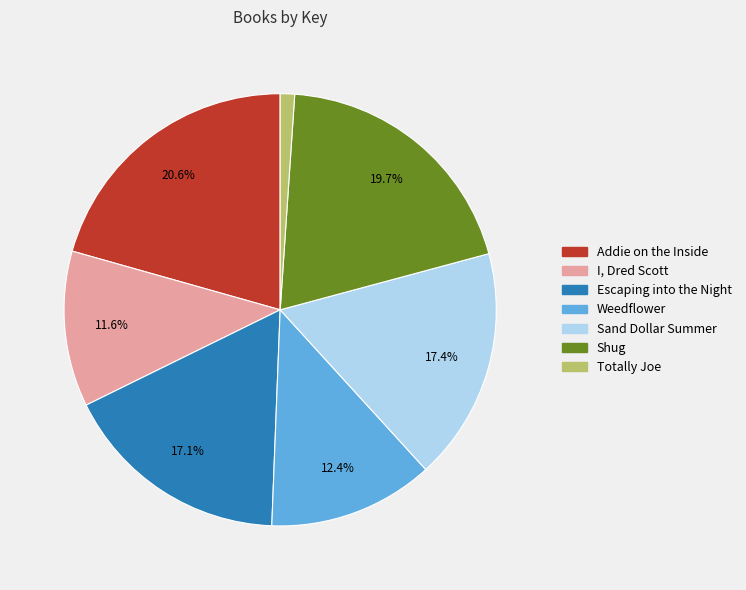

Which has a higher value, Totally Joe or Escaping into the Night?

Escaping into the Night